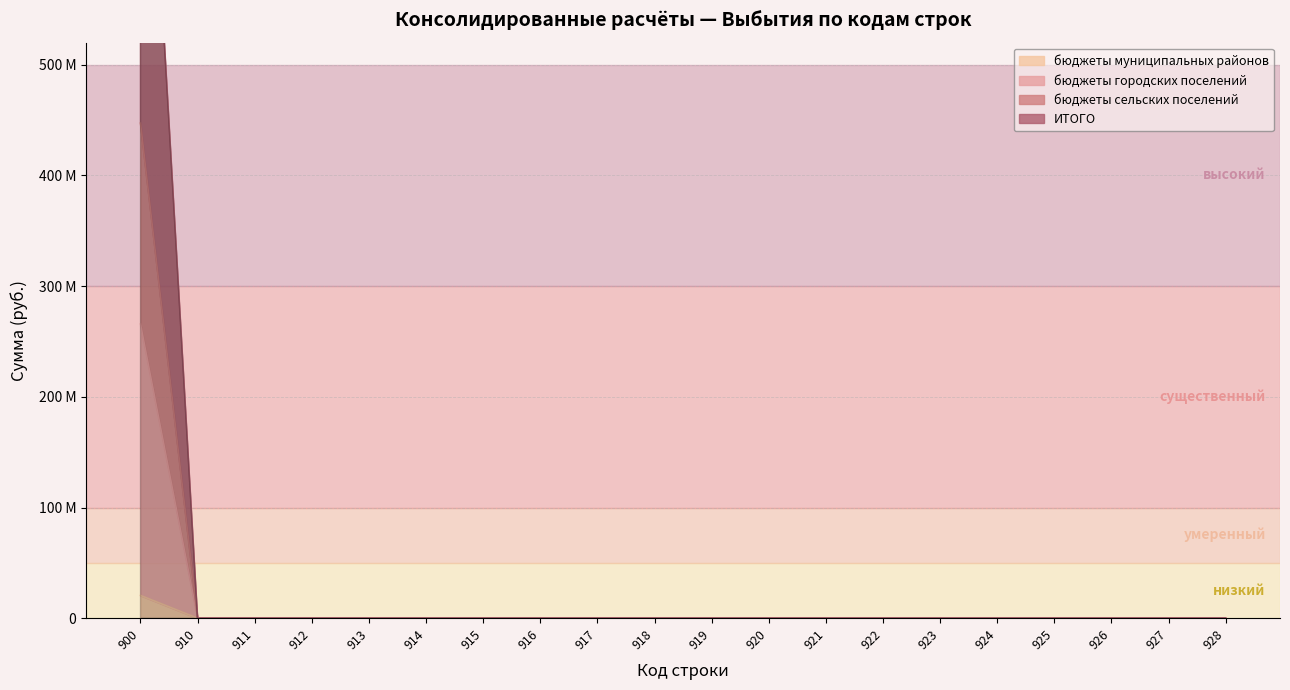

Reading left to right, transcribe all the data shown in this chart.

бюджеты муниципальных районов: 900=265806737.6	910=0.0	911=0.0	912=0.0	913=0.0	914=0.0	915=0.0	916=0.0	917=0.0	918=0.0	919=0.0	920=0.0	921=0.0	922=0.0	923=0.0	924=0.0	925=0.0	926=0.0	927=0.0	928=0.0
бюджеты городских поселений: 900=20568532.7	910=0.0	911=0.0	912=0.0	913=0.0	914=0.0	915=0.0	916=0.0	917=0.0	918=0.0	919=0.0	920=0.0	921=0.0	922=0.0	923=0.0	924=0.0	925=0.0	926=0.0	927=0.0	928=0.0
бюджеты сельских поселений: 900=447287749.7	910=0.0	911=0.0	912=0.0	913=0.0	914=0.0	915=0.0	916=0.0	917=0.0	918=0.0	919=0.0	920=0.0	921=0.0	922=0.0	923=0.0	924=0.0	925=0.0	926=0.0	927=0.0	928=0.0
ИТОГО: 900=894575499.3	910=0.0	911=0.0	912=0.0	913=0.0	914=0.0	915=0.0	916=0.0	917=0.0	918=0.0	919=0.0	920=0.0	921=0.0	922=0.0	923=0.0	924=0.0	925=0.0	926=0.0	927=0.0	928=0.0